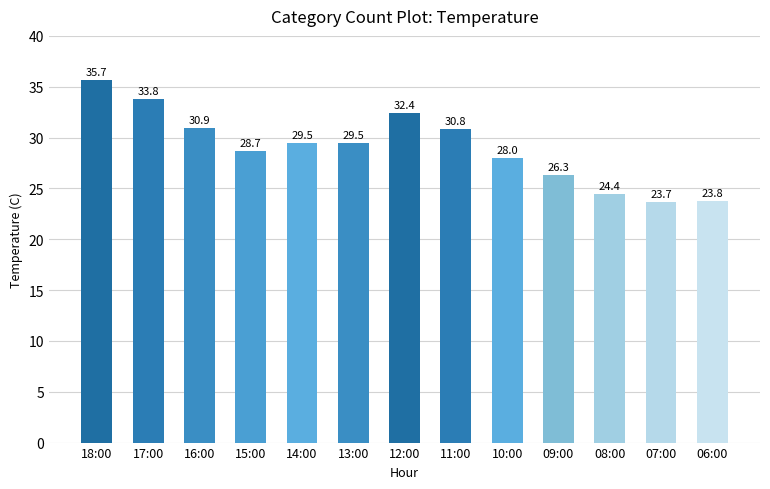

What is the label of the 7th bar from the right?

12:00